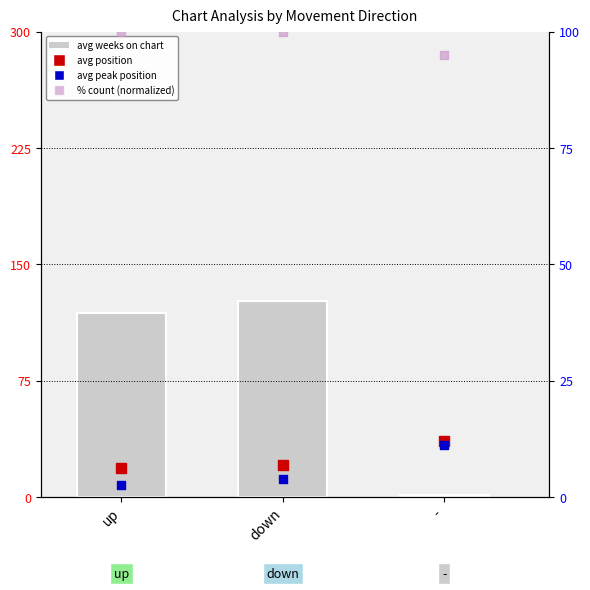

What is the total value across all series at up?

245.1